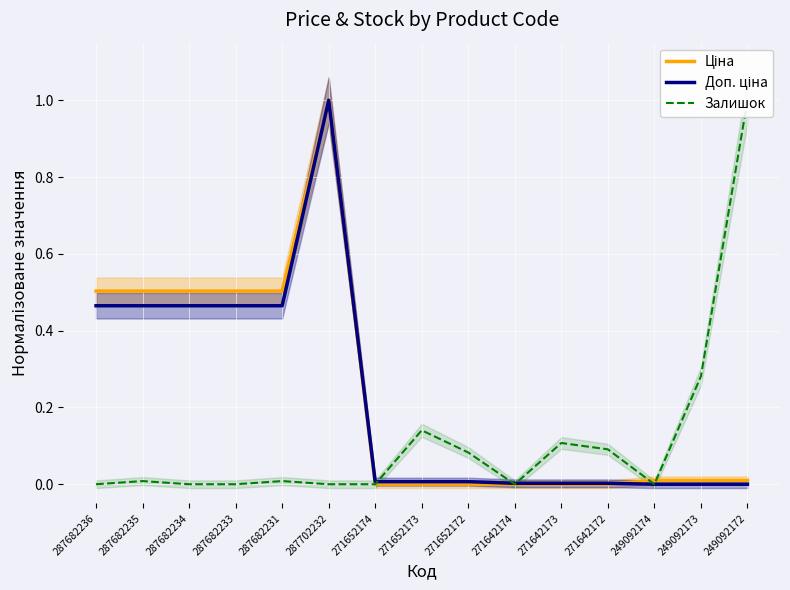

Count the number of categories in the chart.

15